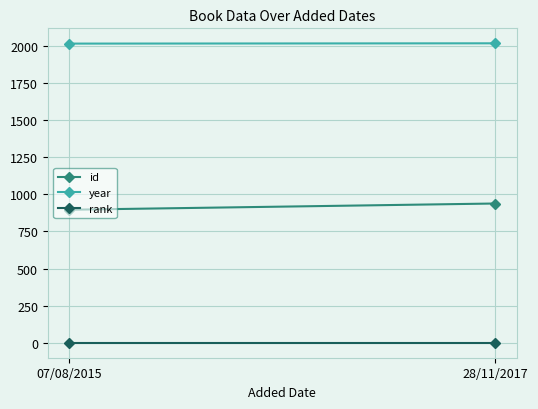

What is the value of the year point at the 1st from the left?

2014